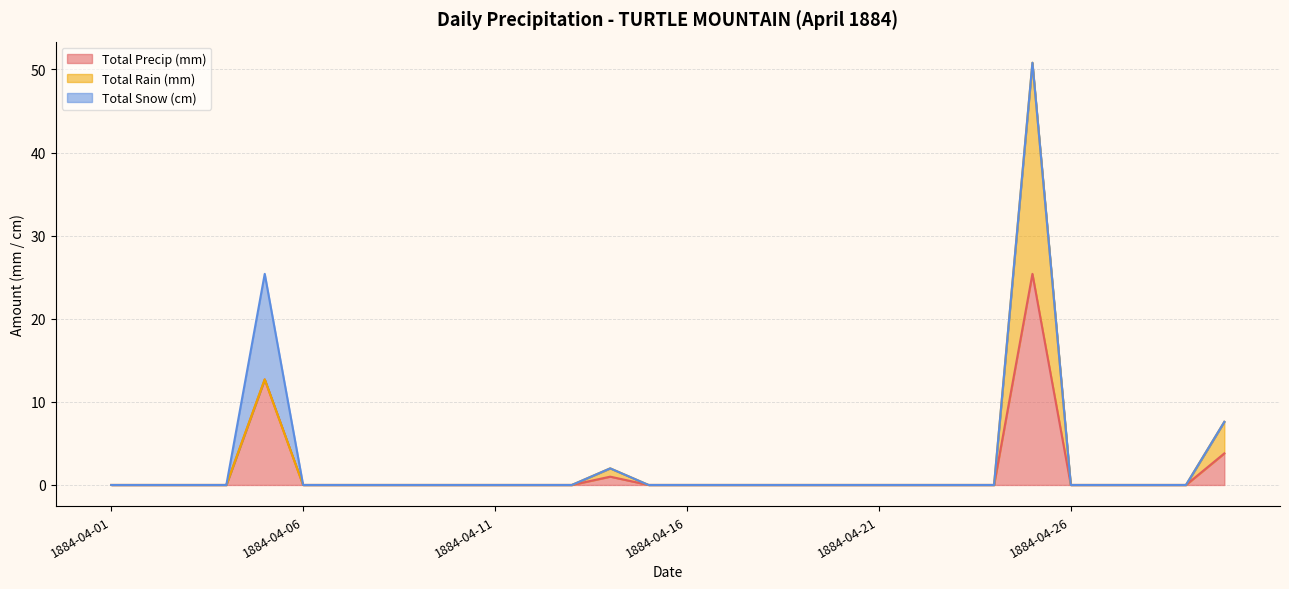

What is the maximum value shown in the chart?

25.4